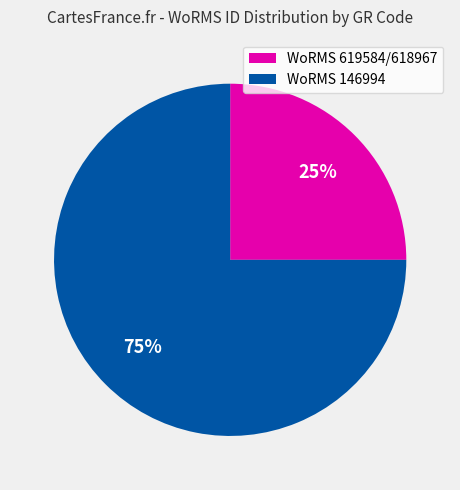

Does any single category account for the majority?

Yes